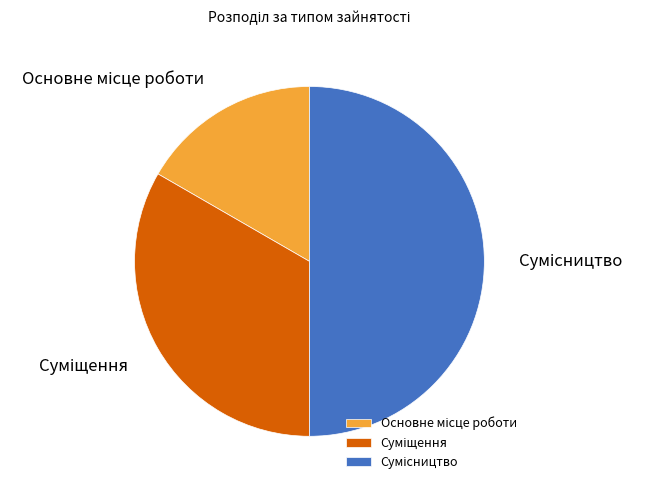

How many slices are in this pie chart?

3